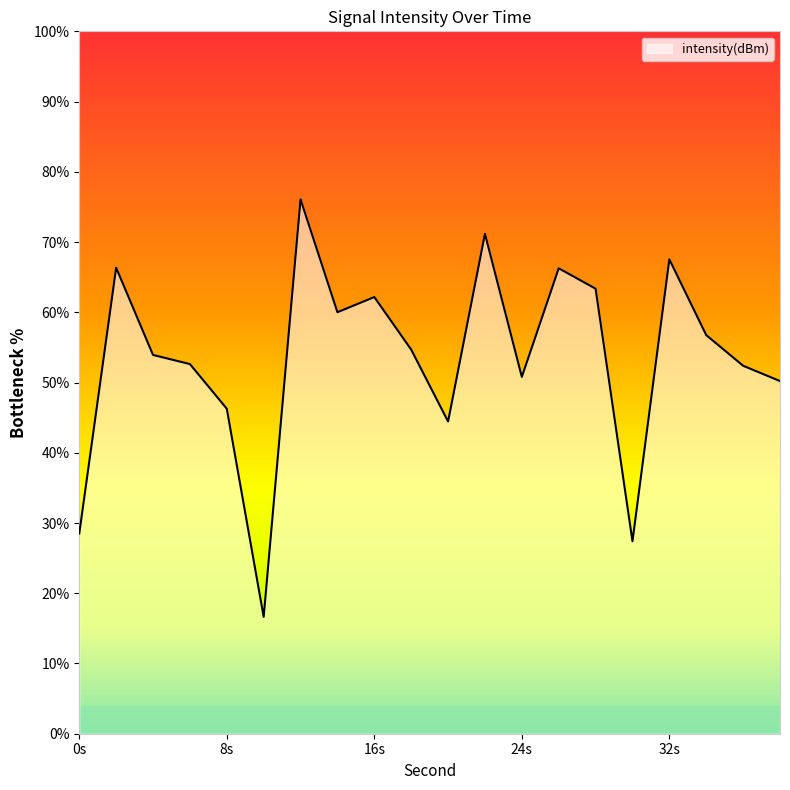

What is the smallest value displayed?

16.6